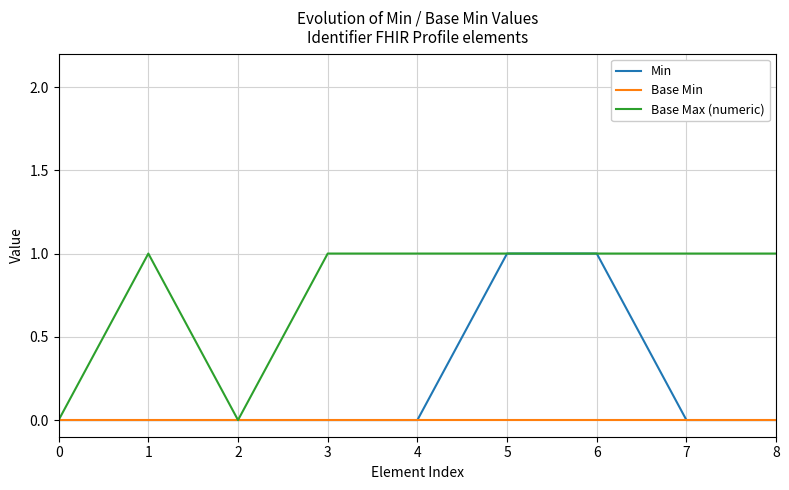

What is the total value across all series at 6?

2